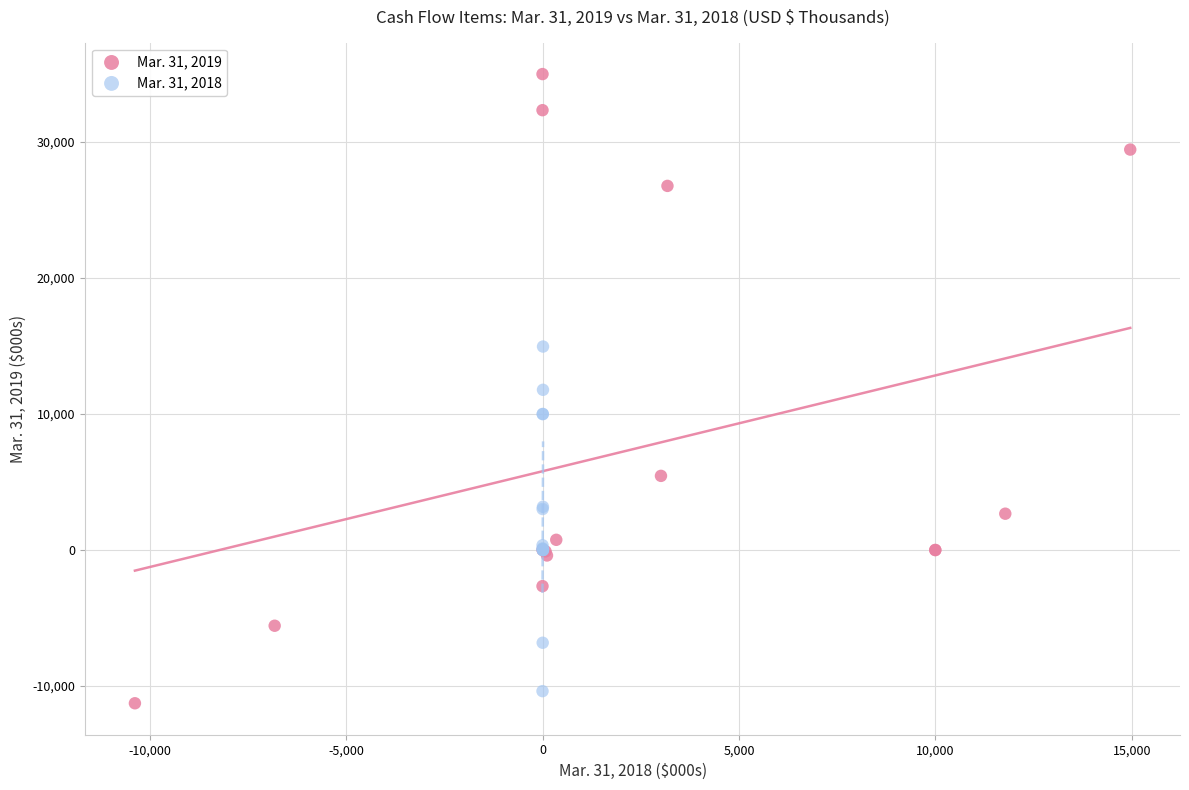

Which series contains the highest Y value?

Mar. 31, 2019